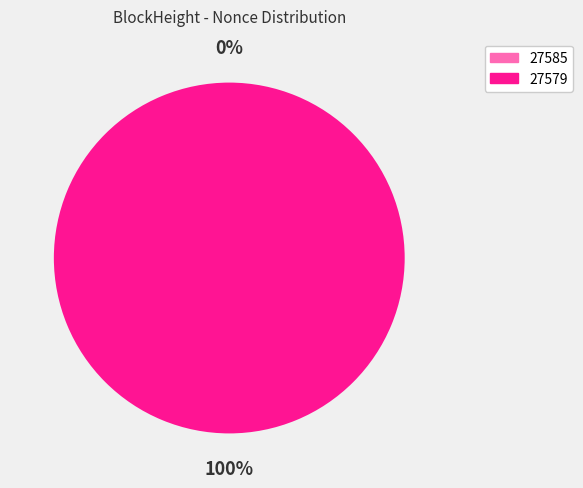

True or false: 27585 accounts for 0% of the total.

True